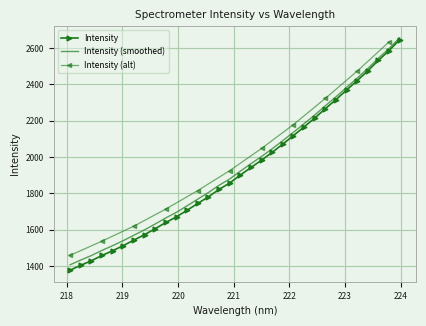

What is the difference between the maximum and minimum values?

1268.5